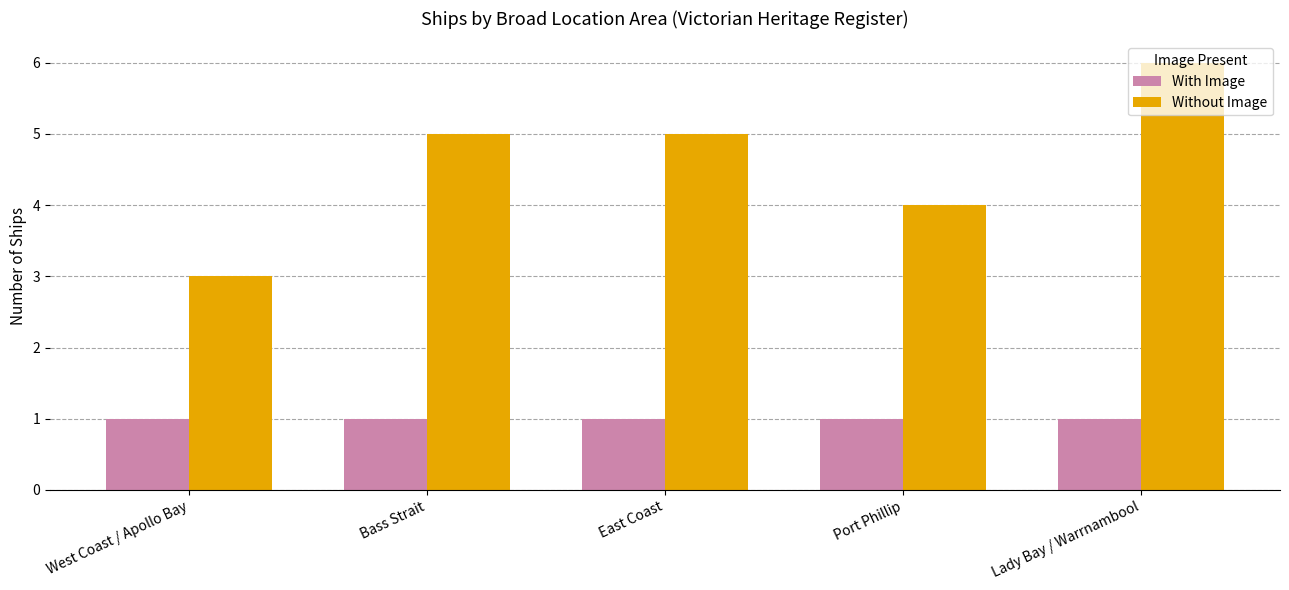

List the series in order of their peak value, highest first.

Without Image, With Image